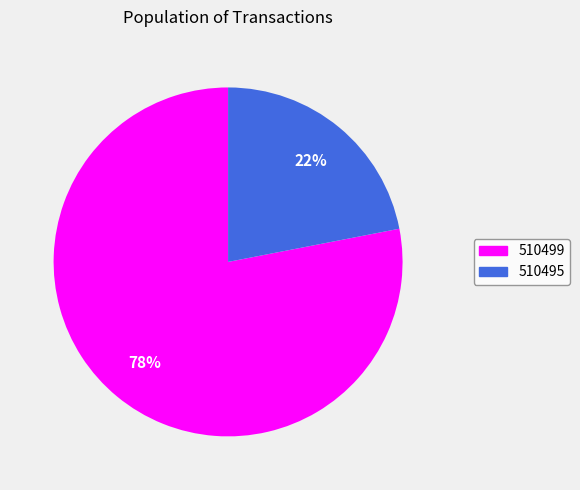

To the nearest percent, what percentage of the pie is 510499?

78%